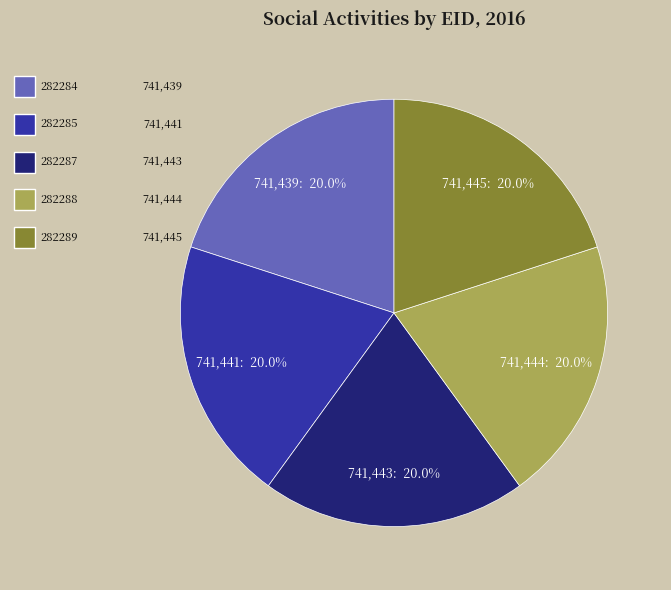

Is there any slice that represents more than half of the pie?

No